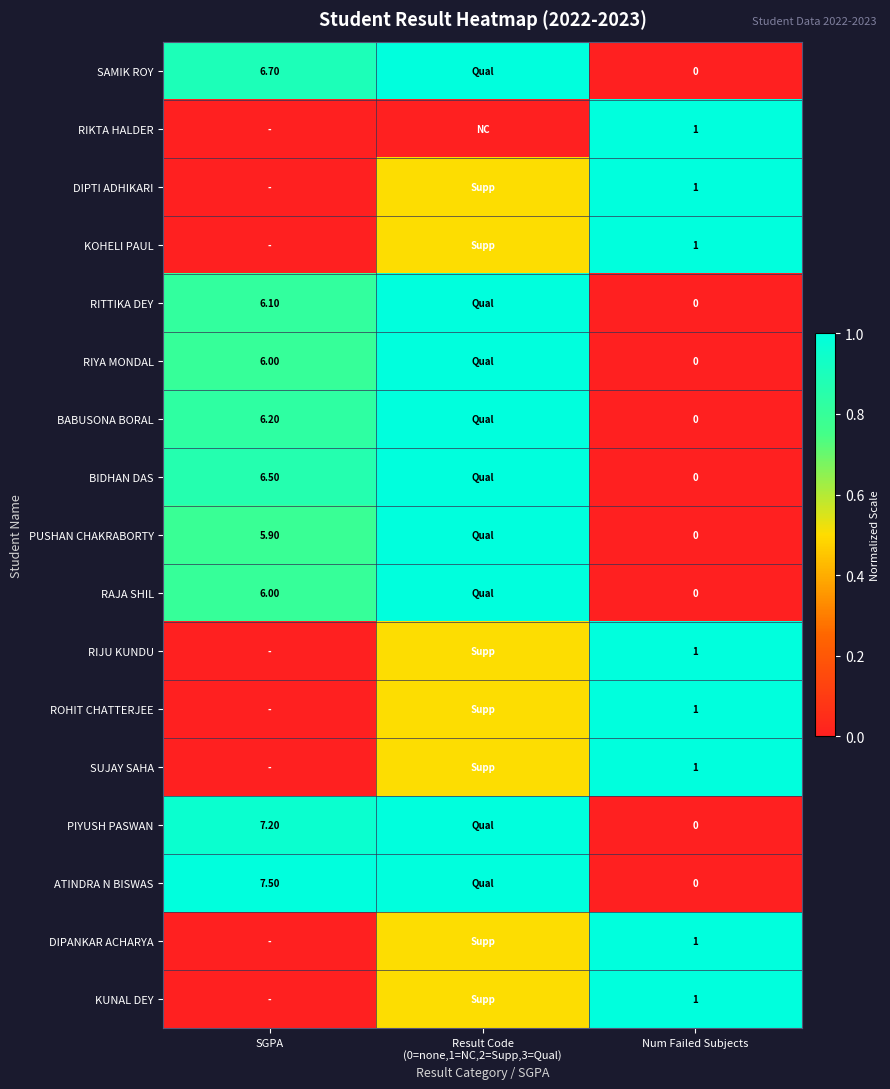

What is the spread (max minus min) of values at Num Failed Subjects?

1.0